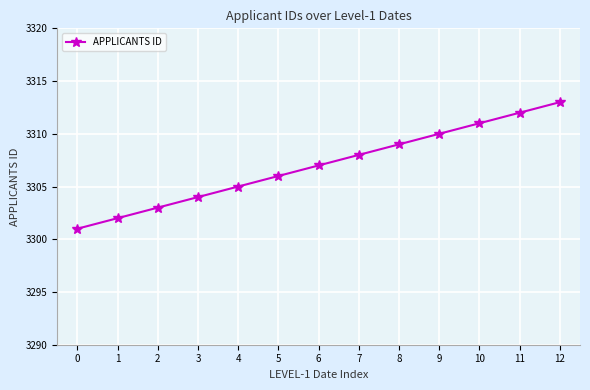

List the labels in order of value, smallest first.

0, 1, 2, 3, 4, 5, 6, 7, 8, 9, 10, 11, 12